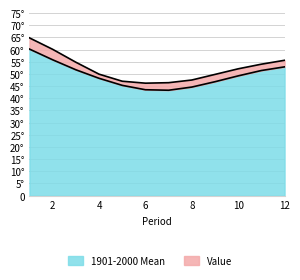

What is the average value of the Value series?

52.4